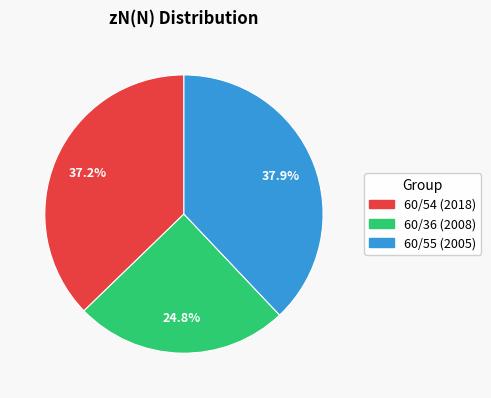

What is the ratio of the value at 60/36 (2008) to the value at 60/54 (2018)?

0.7